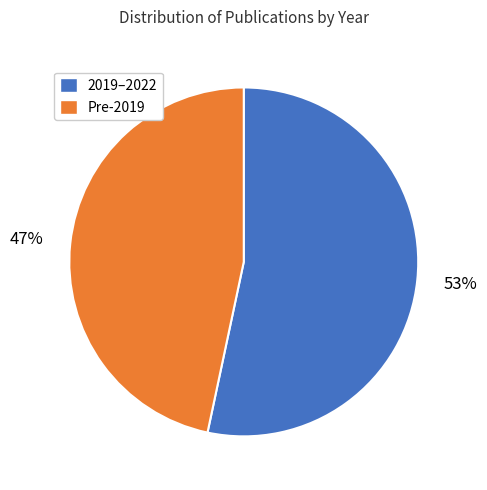

Does any single category account for the majority?

Yes